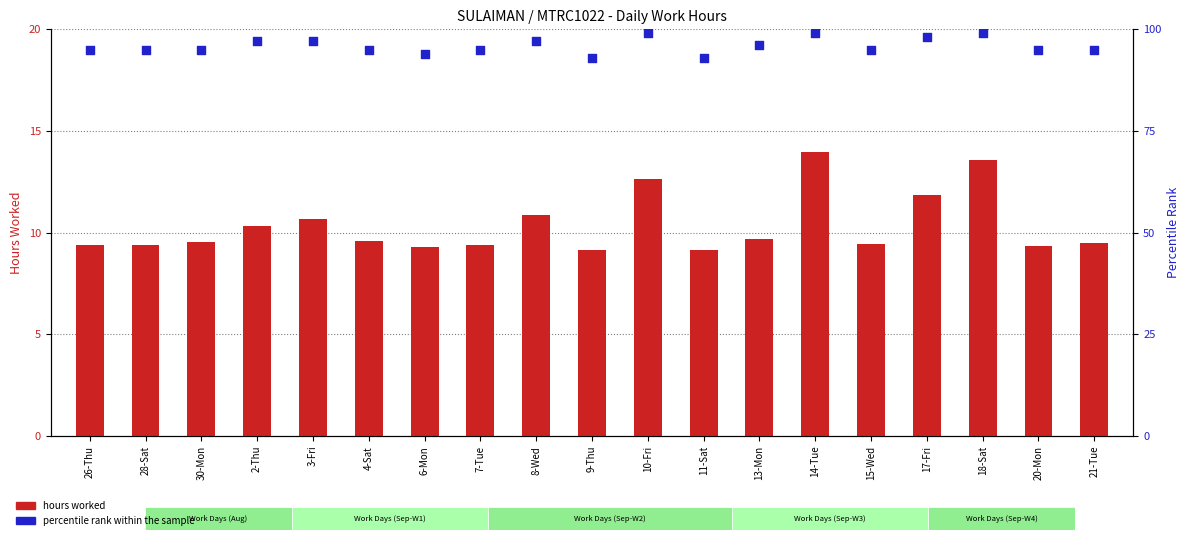

Which series has the largest total across all categories?

percentile rank